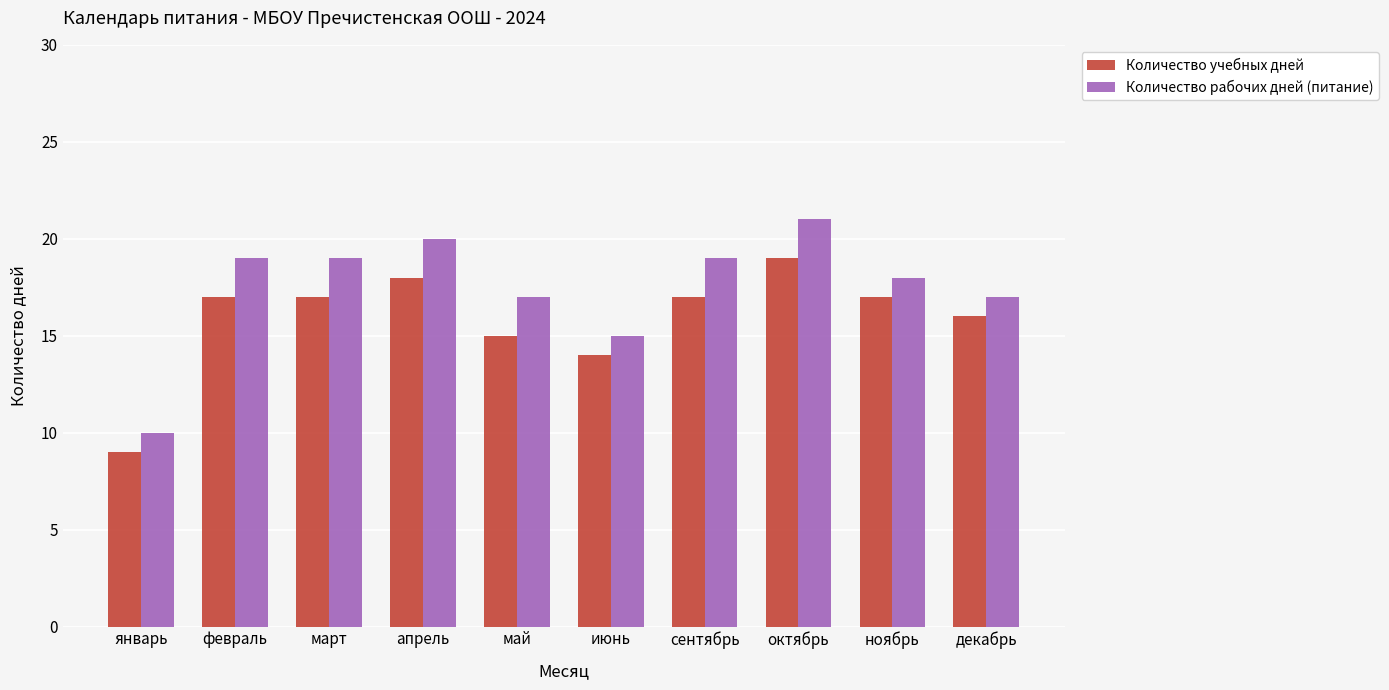

Reading left to right, list all the values displayed in this chart.

Количество учебных дней: январь=9	февраль=17	март=17	апрель=18	май=15	июнь=14	сентябрь=17	октябрь=19	ноябрь=17	декабрь=16
Количество рабочих дней (питание): январь=10	февраль=19	март=19	апрель=20	май=17	июнь=15	сентябрь=19	октябрь=21	ноябрь=18	декабрь=17